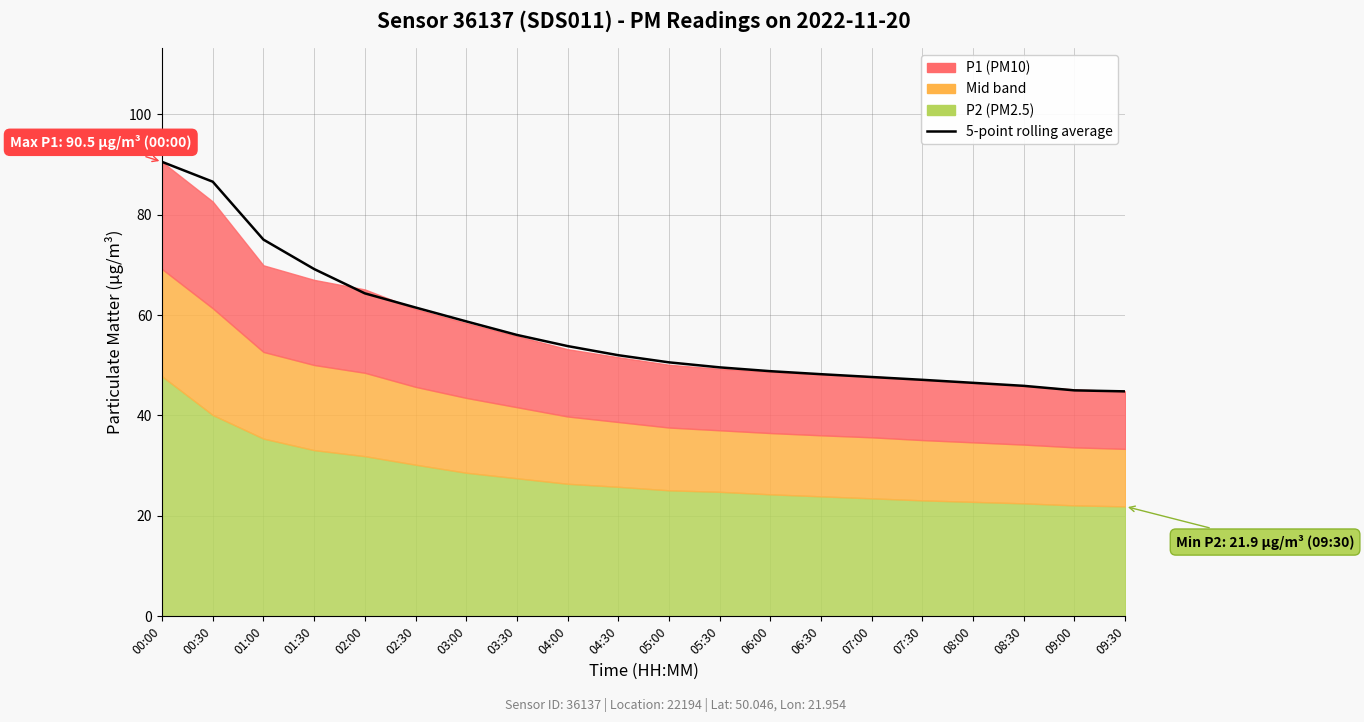

What is the approximate value at 05:30?

49.6